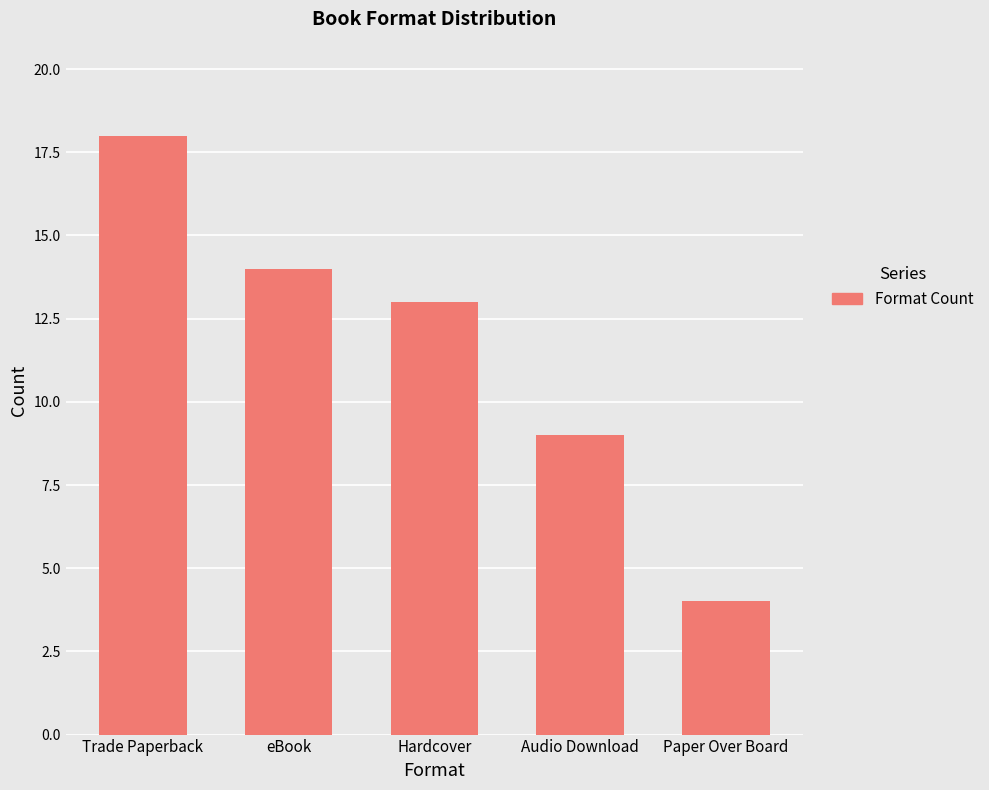

At which category does the chart reach its peak across all series?

Trade Paperback